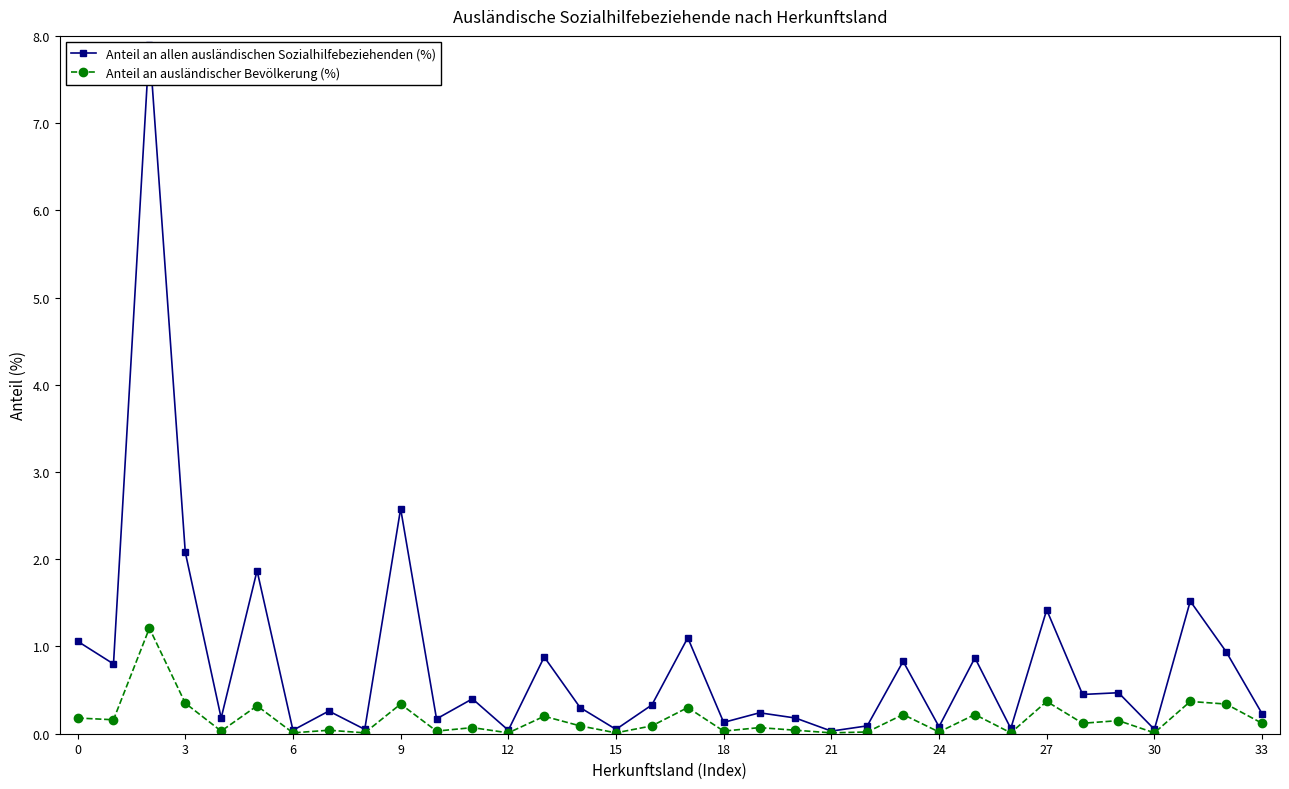

At how many categories does at least one series exceed 1?

8